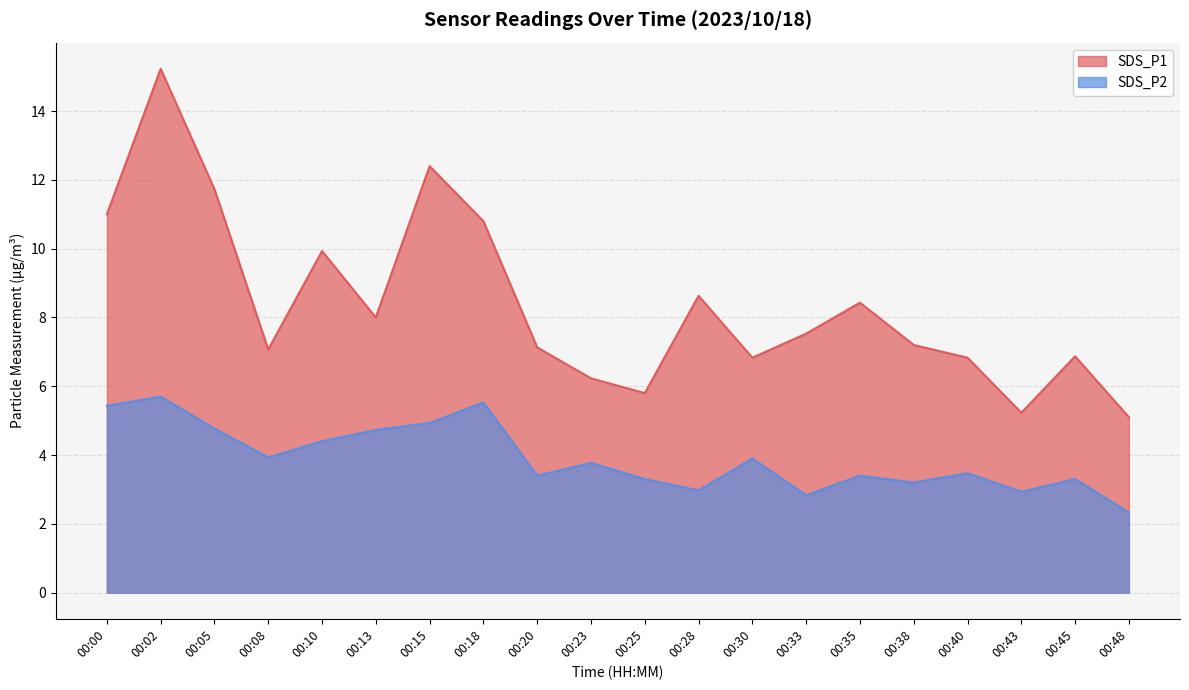

Reading left to right, what are all the values shown in this chart?

SDS_P1: 00:00=11.0	00:02=15.2	00:05=11.7	00:08=7.1	00:10=9.9	00:13=8.0	00:15=12.4	00:18=10.8	00:20=7.1	00:23=6.2	00:25=5.8	00:28=8.6	00:30=6.8	00:33=7.5	00:35=8.4	00:38=7.2	00:40=6.8	00:43=5.2	00:45=6.9	00:48=5.1
SDS_P2: 00:00=5.4	00:02=5.7	00:05=4.8	00:08=3.9	00:10=4.4	00:13=4.7	00:15=4.9	00:18=5.5	00:20=3.4	00:23=3.8	00:25=3.3	00:28=3.0	00:30=3.9	00:33=2.8	00:35=3.4	00:38=3.2	00:40=3.5	00:43=2.9	00:45=3.3	00:48=2.3